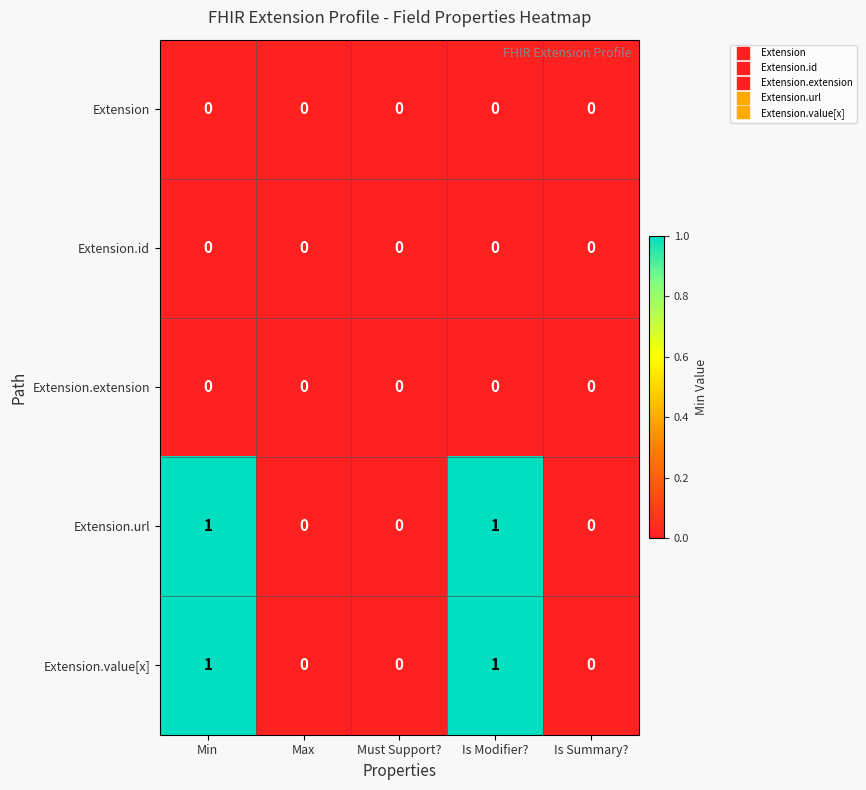

Is it true that Extension.value[x] equals 0 at Is Modifier??

False